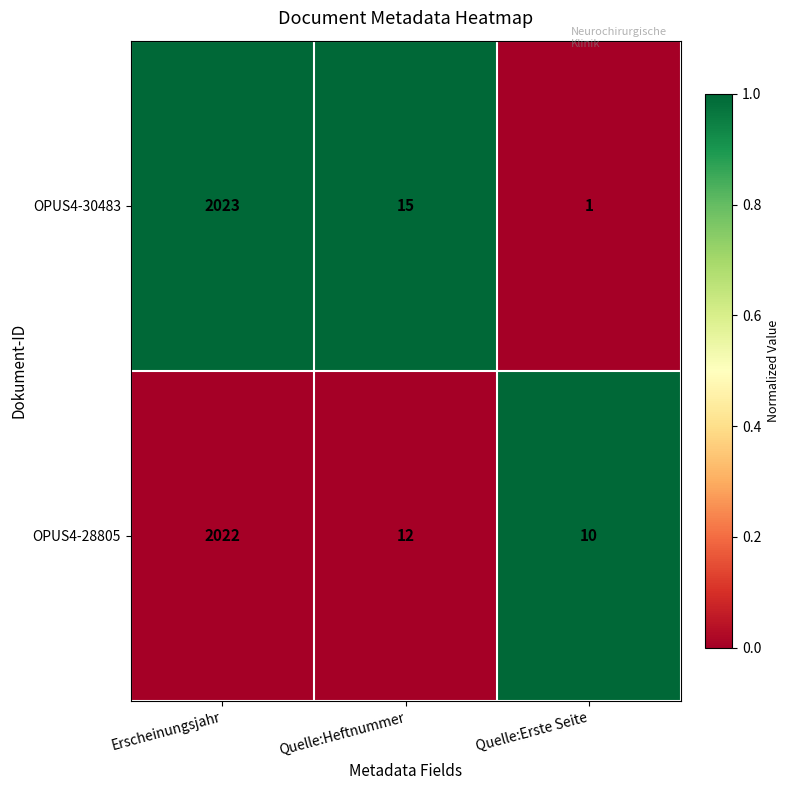

What is the difference between the highest and lowest values at Erscheinungsjahr?

1